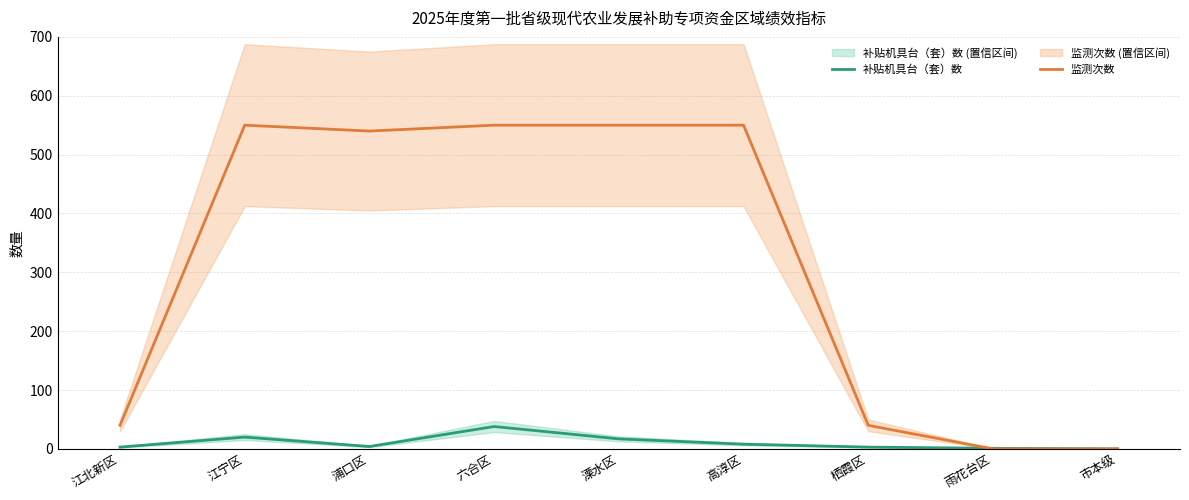

True or false: 监测次数 and 补贴机具台（套）数 intersect in this chart.

True